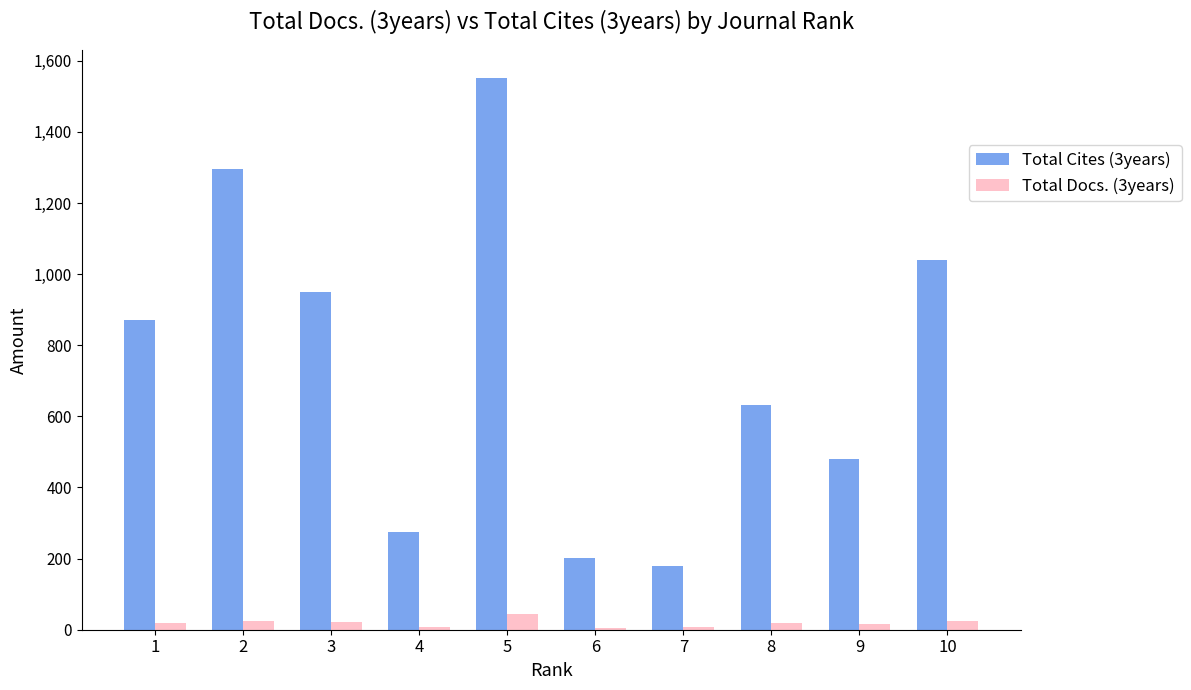

What is the spread (max minus min) of values at 5?

1508